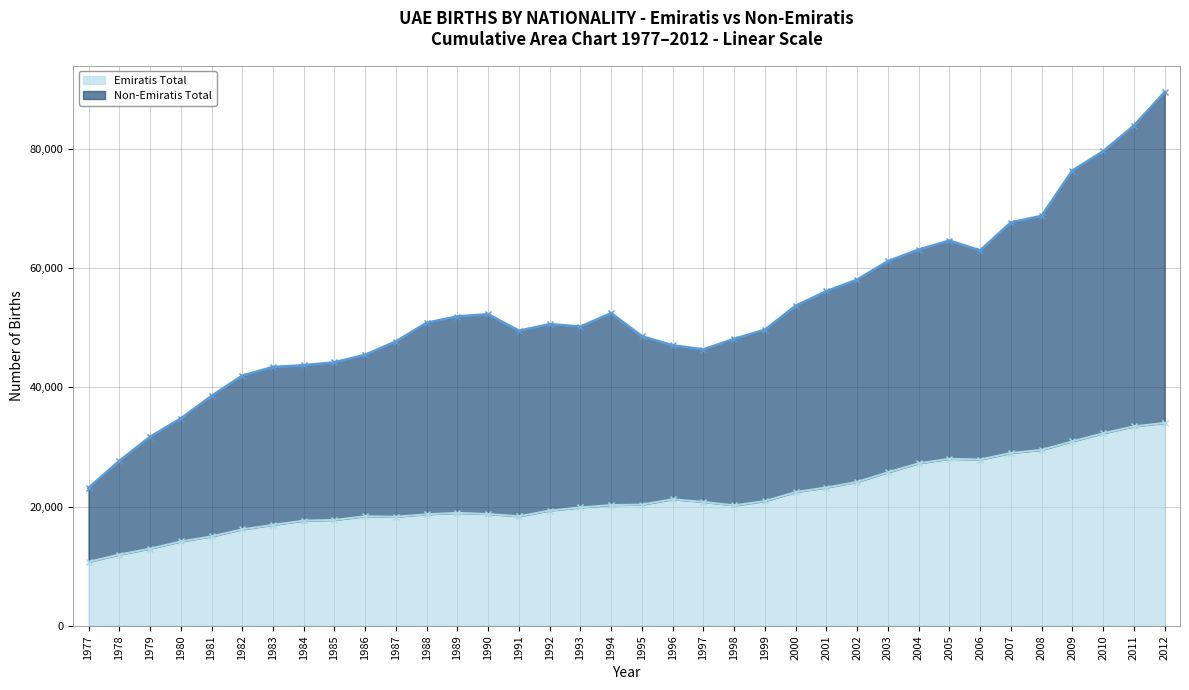

Which category has the highest value in the Non-Emiratis Total series?

2012